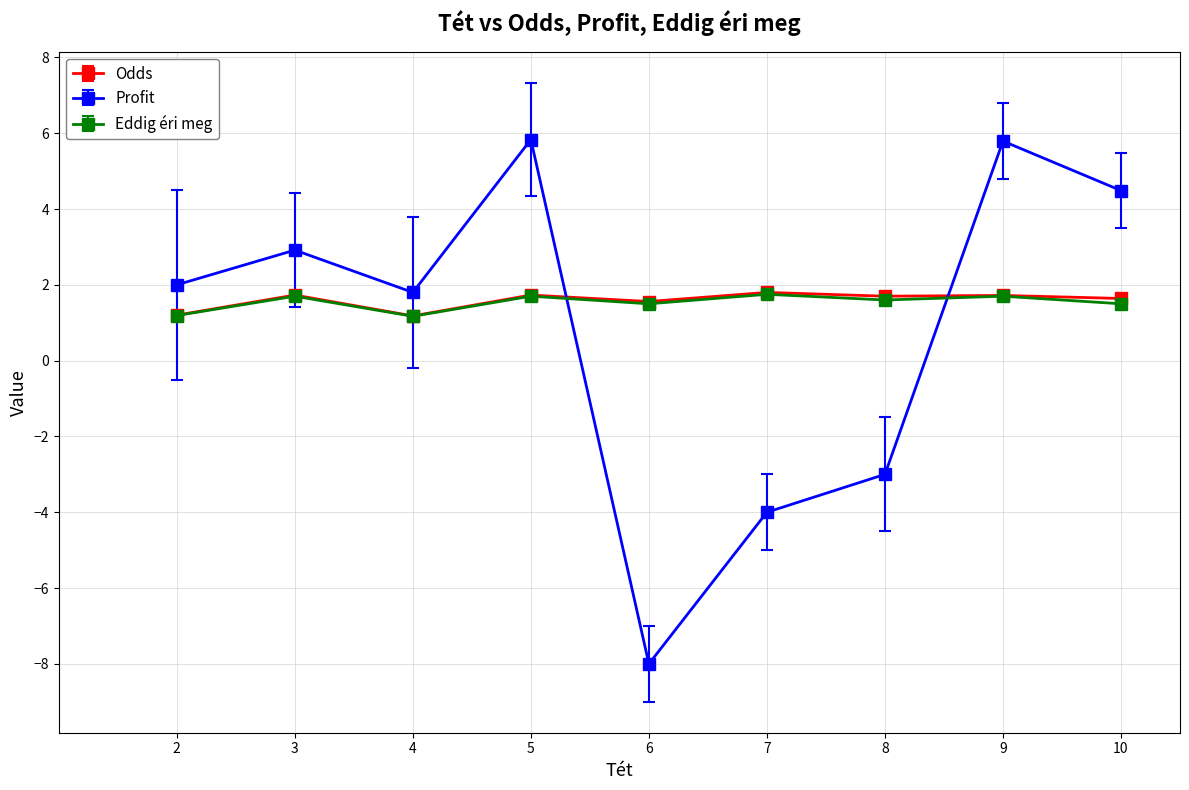

Count the number of categories in the chart.

9